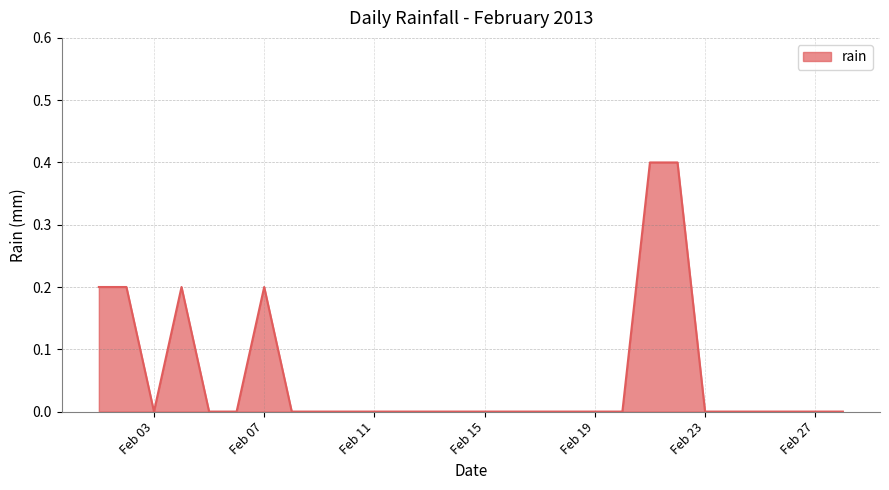

What is the greatest value displayed?

0.4